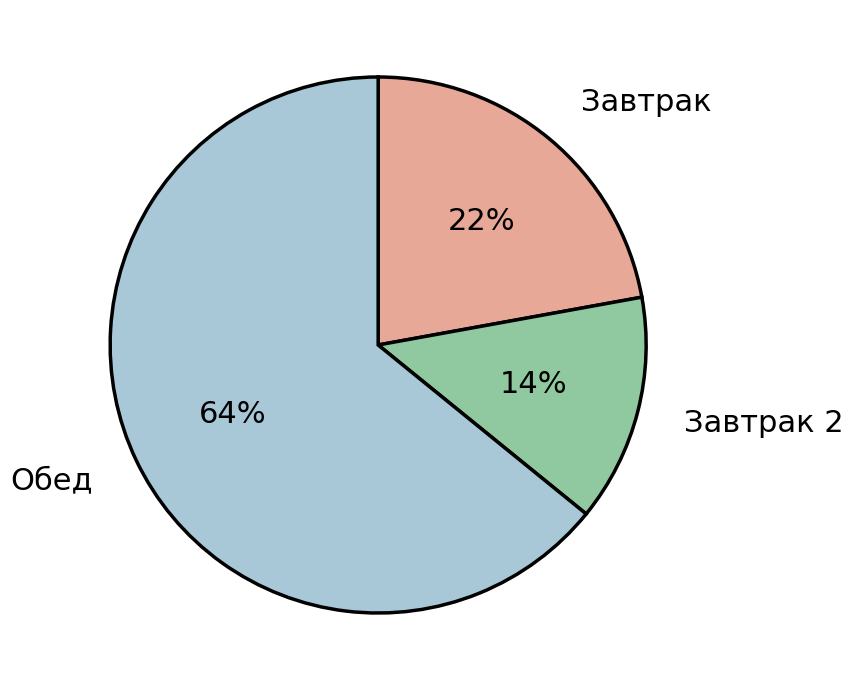

Is there a majority slice in this chart?

Yes